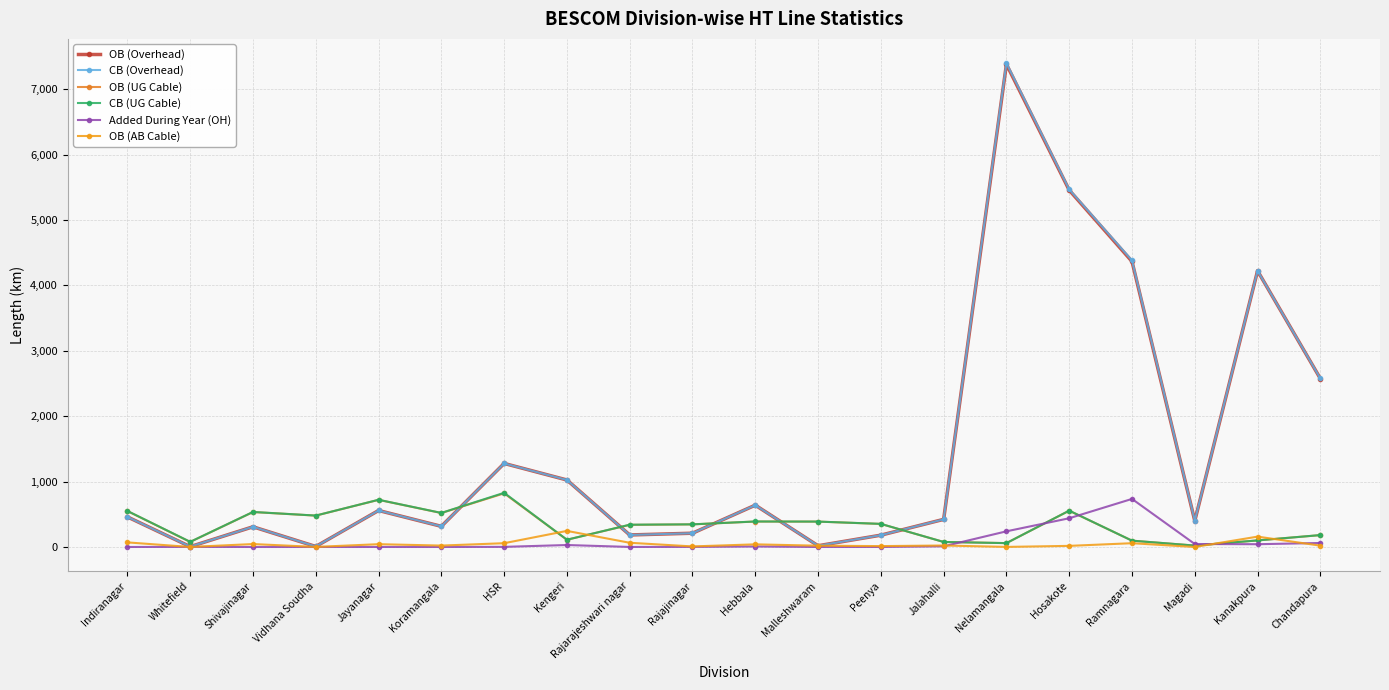

How many distinct data groups are displayed?

6